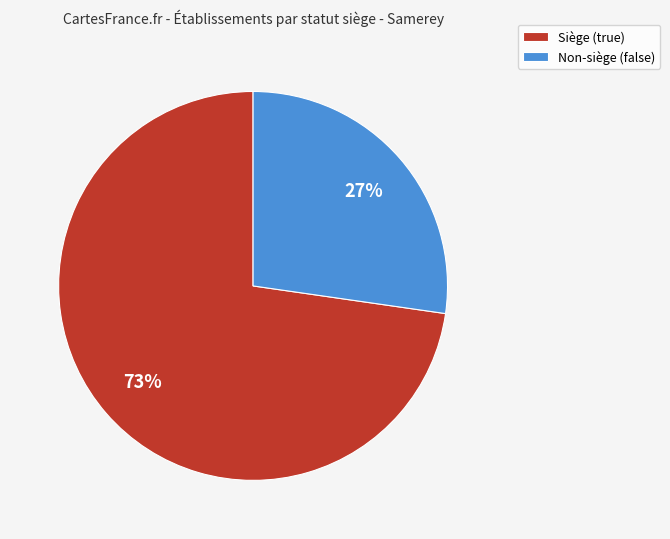

Is it true that Siège (true) is 73% of the pie?

True